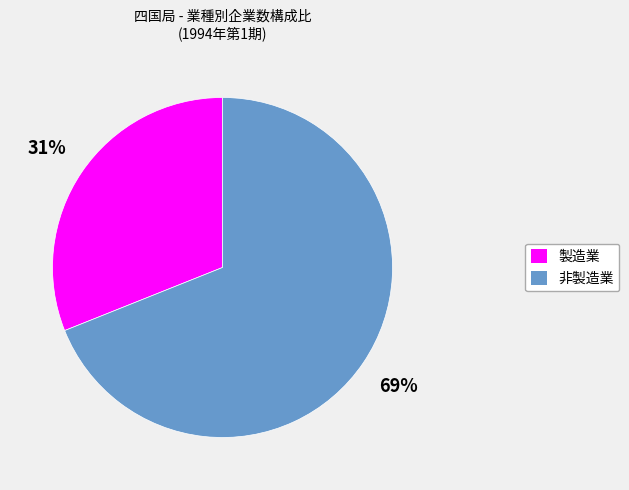

Which slice is the largest?

非製造業